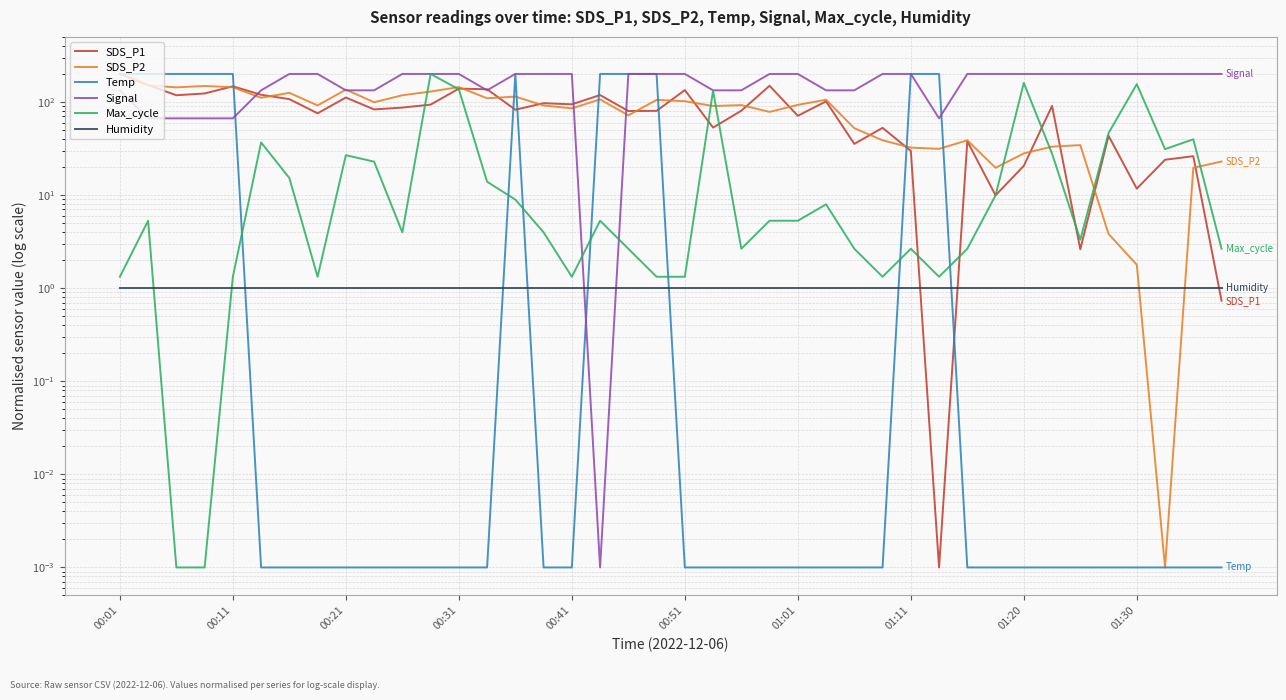

What is the label of the 2nd point from the right?

38